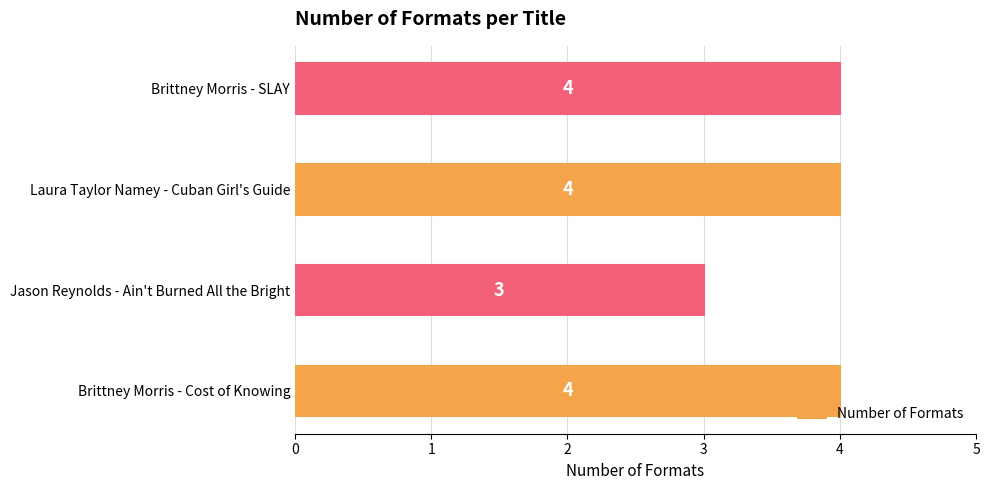

Which has a higher value, Laura Taylor Namey - Cuban Girl's Guide or Jason Reynolds - Ain't Burned All the Bright?

Laura Taylor Namey - Cuban Girl's Guide